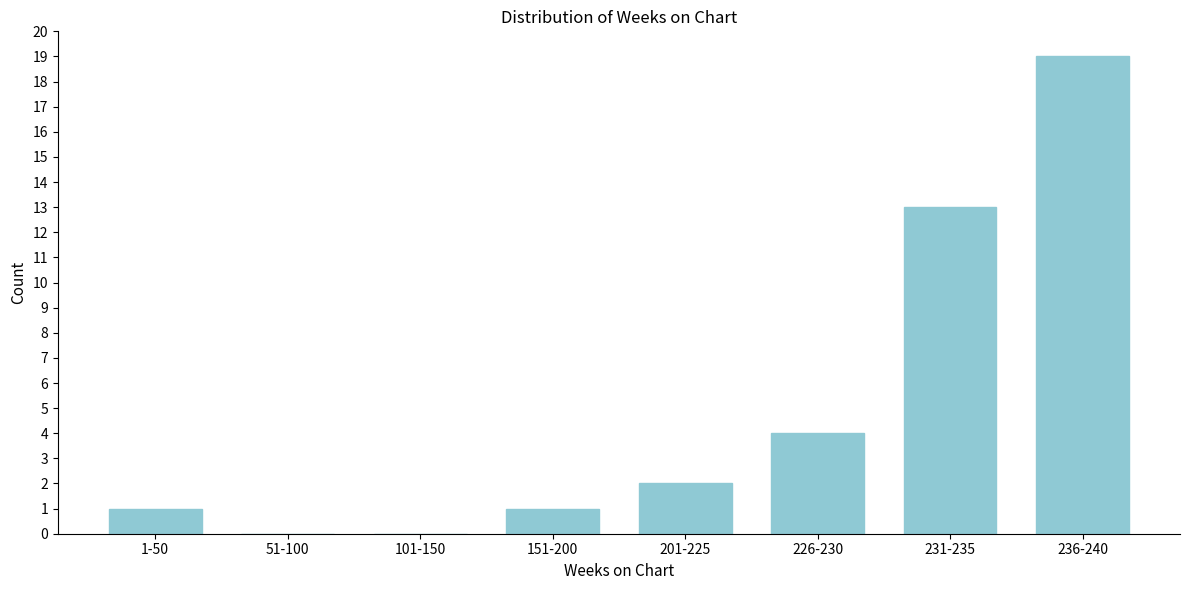

Reading left to right, what are all the values shown in this chart?

1-50=1	51-100=0	101-150=0	151-200=1	201-225=2	226-230=4	231-235=13	236-240=19